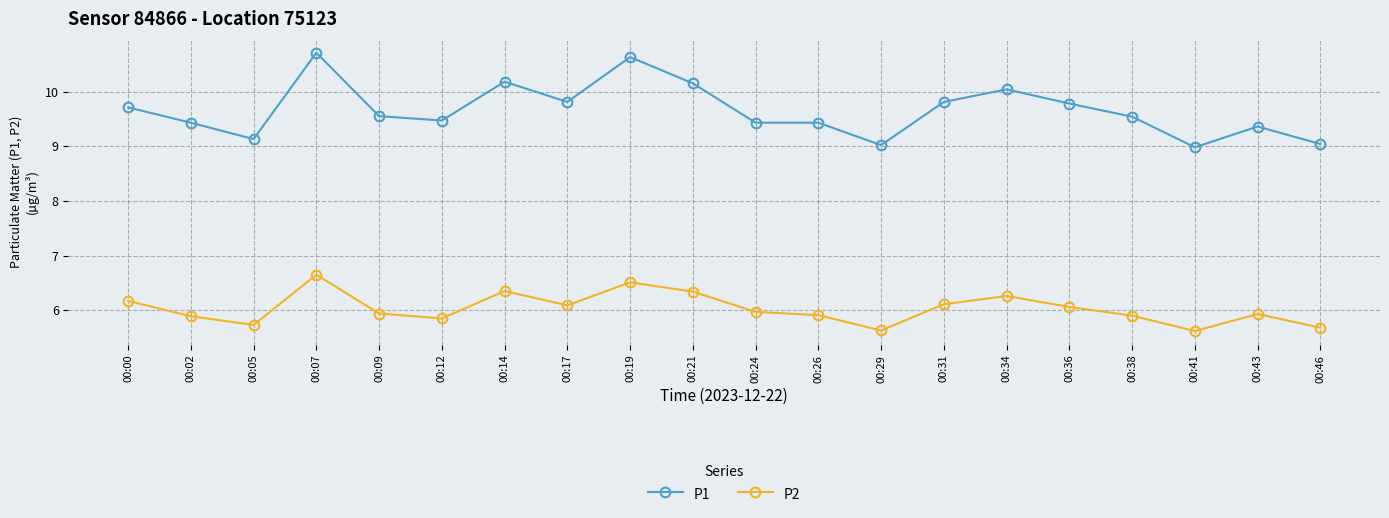

Which series changed the most between 00:00 and 00:43?

P1